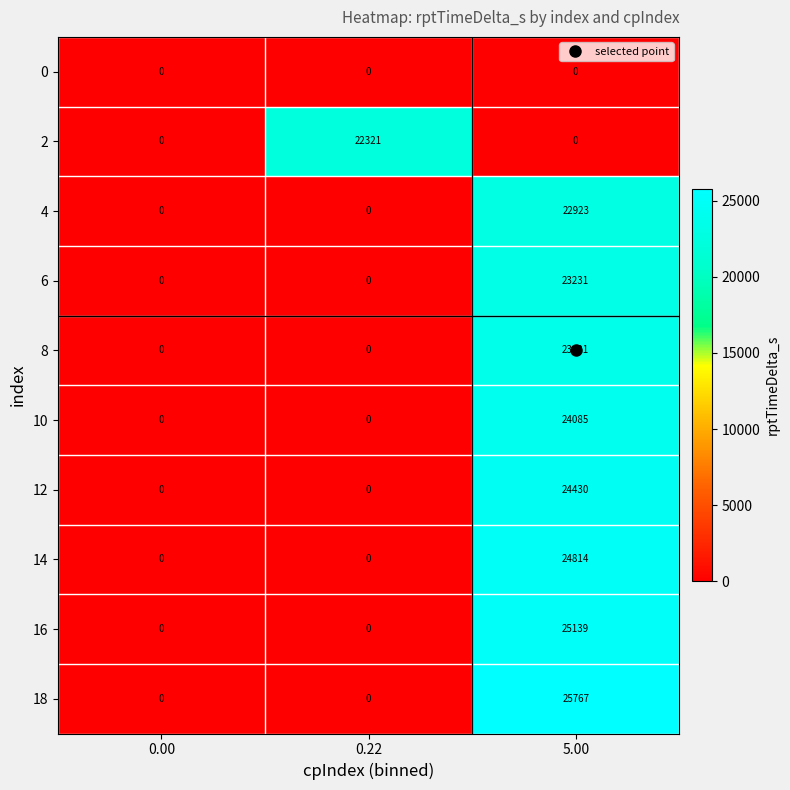

How many series are shown in this chart?

10